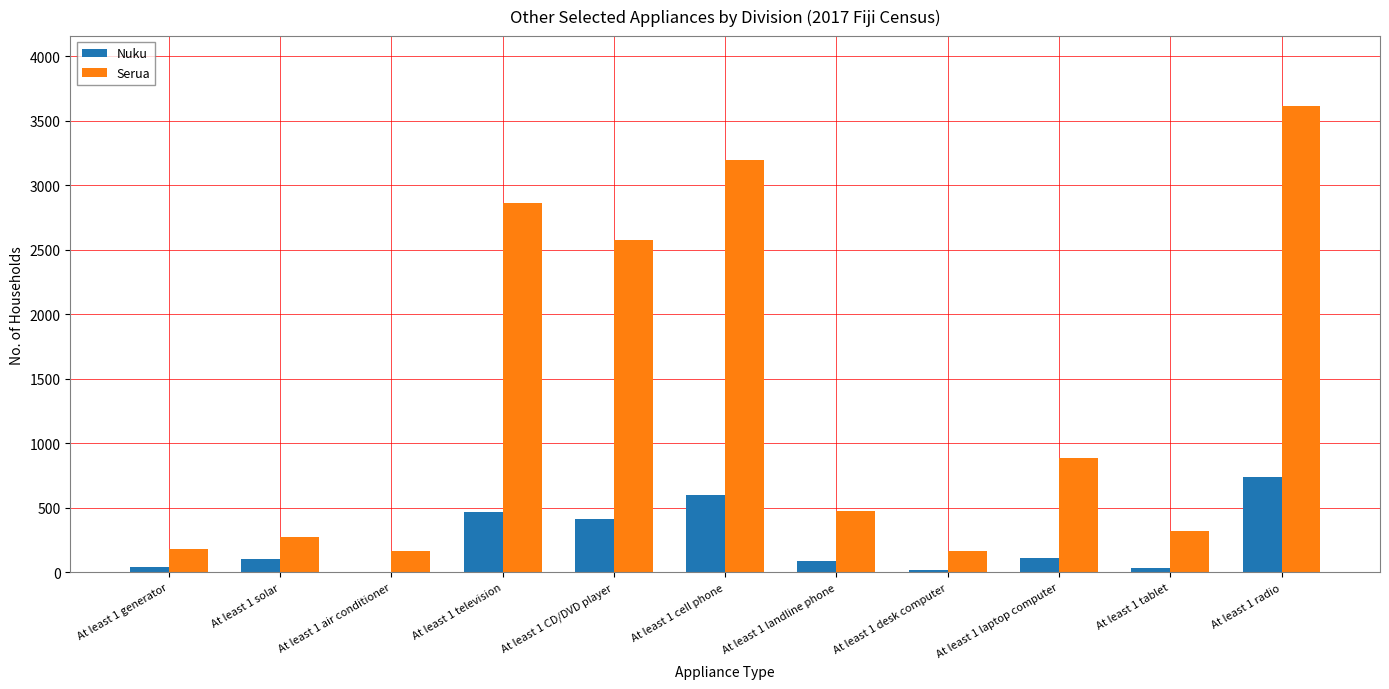

What is the sum of all Nuku values?

2630